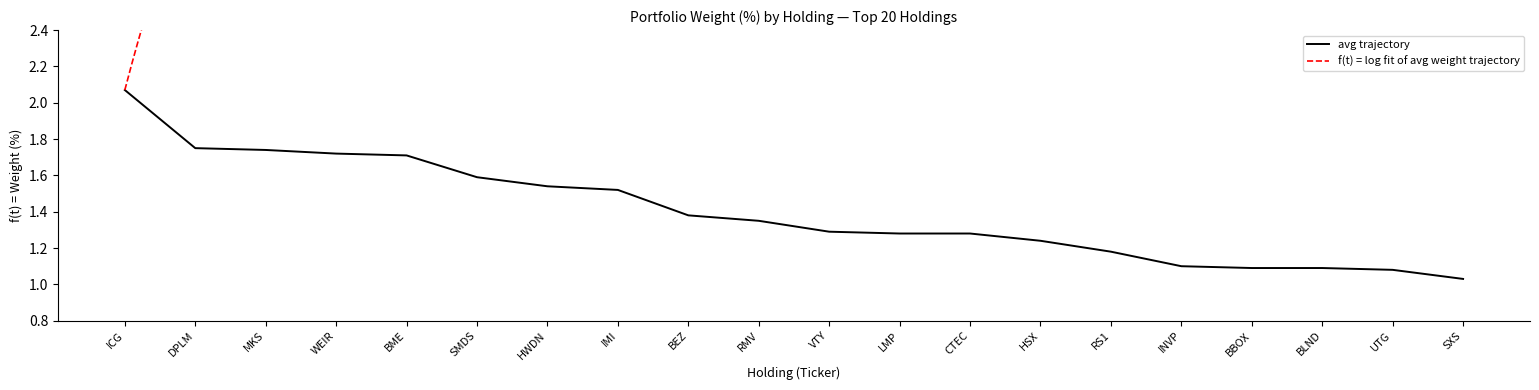

At which label is avg trajectory closest to 1?

SXS